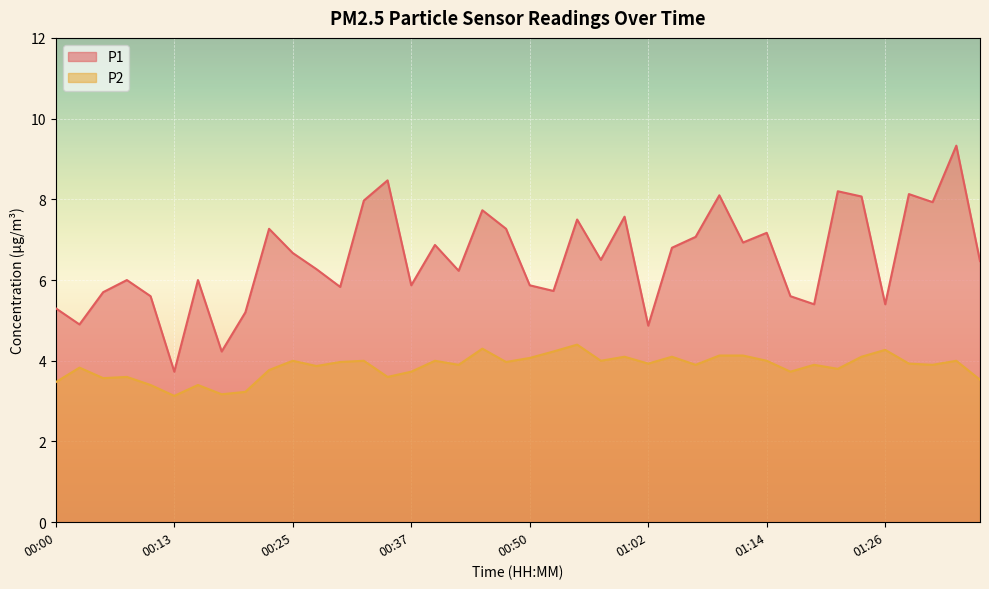

At which category is the sum across all series the highest?

01:34